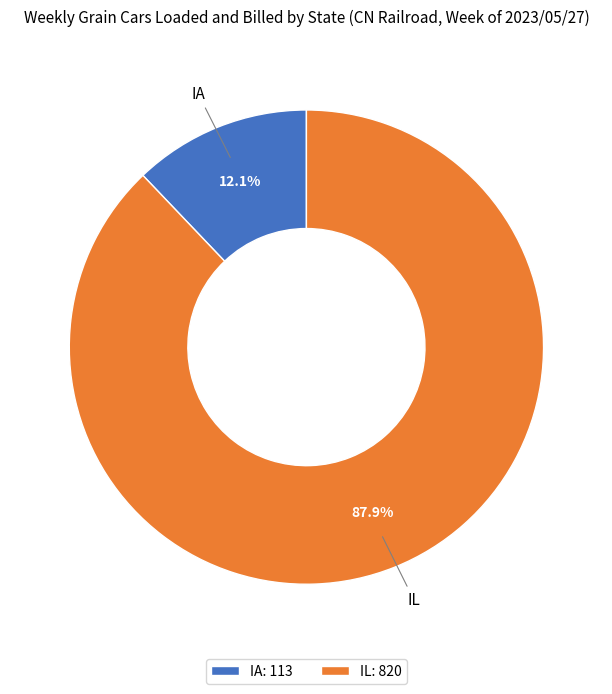

Approximately how many times larger is the value at IL compared to IA?

7.3